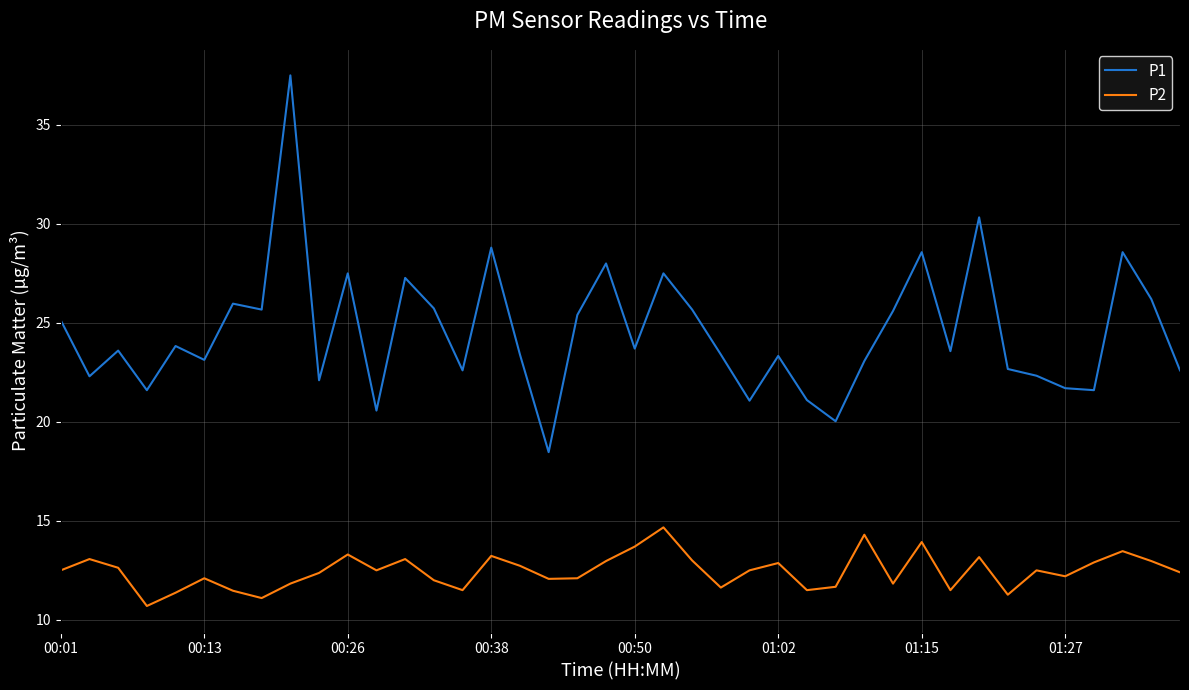

How many lines are shown in the chart?

2